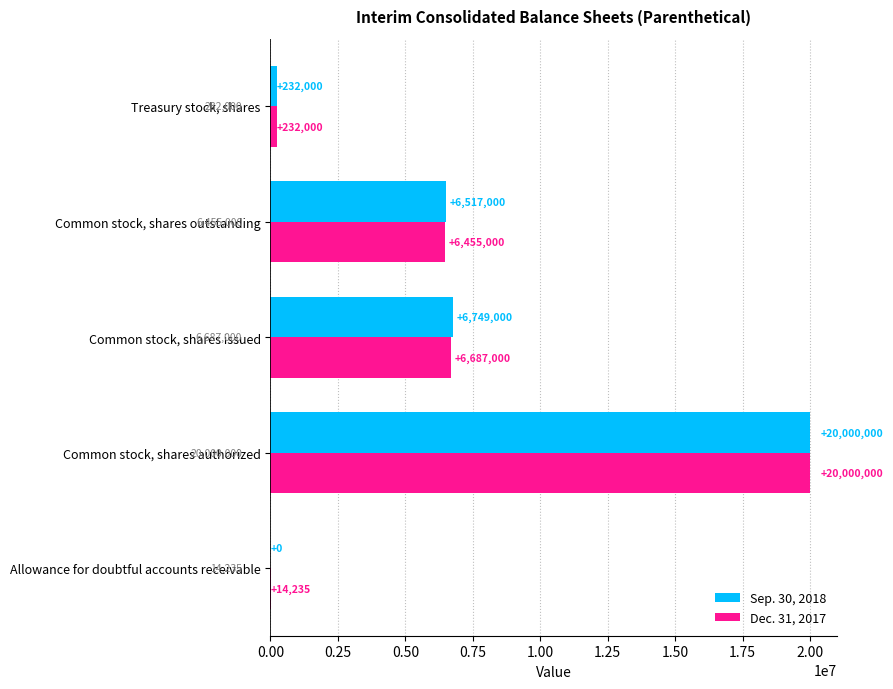

What is the sum of the Sep. 30, 2018 values at Allowance for doubtful accounts receivable and Common stock, shares authorized?

20000000